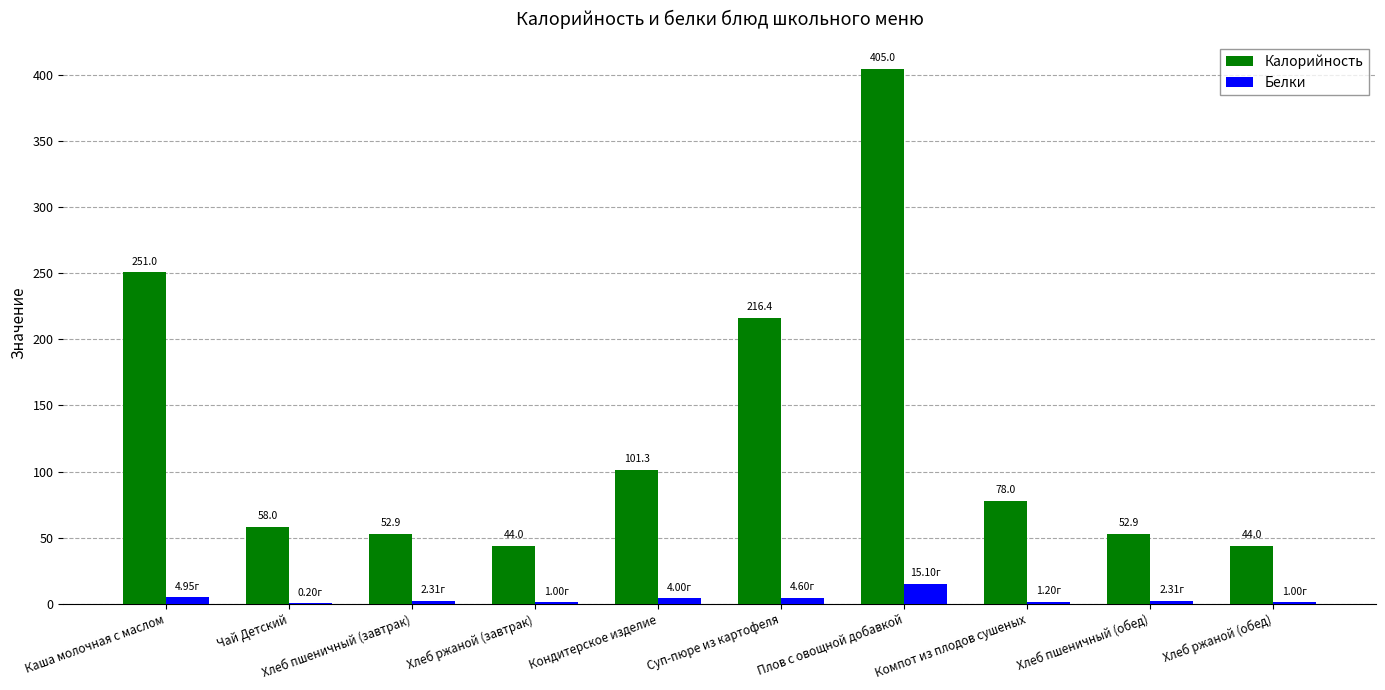

Which series changed the most between Чай Детский and Кондитерское изделие?

Калорийность